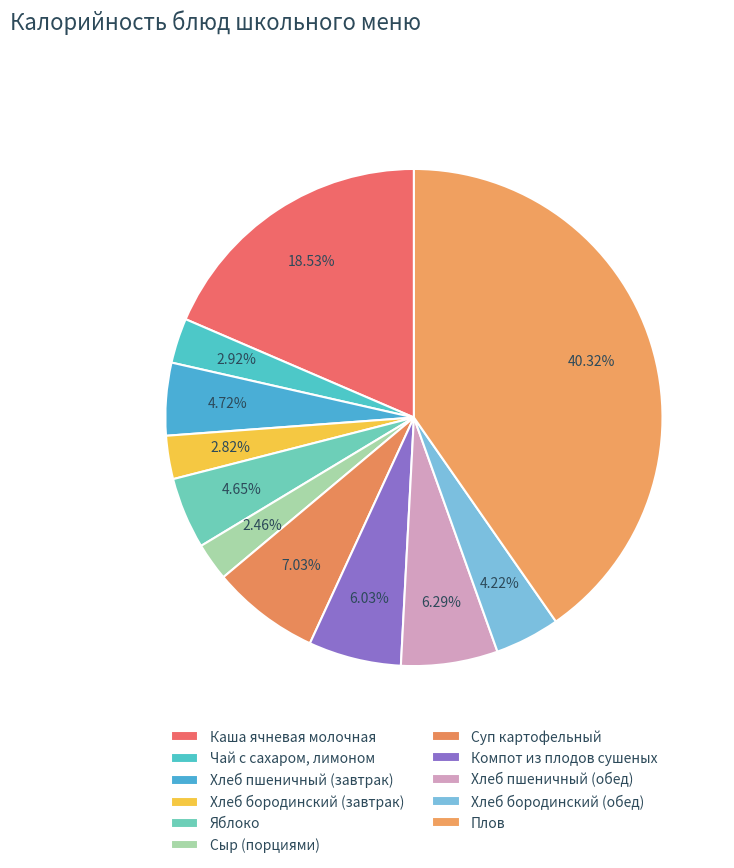

Is there any slice that represents more than half of the pie?

No